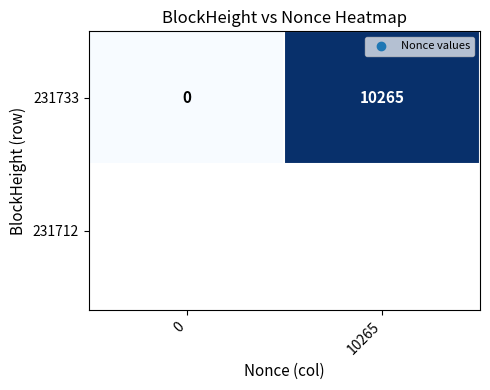

Rank the categories by value from lowest to highest.

0, 10265